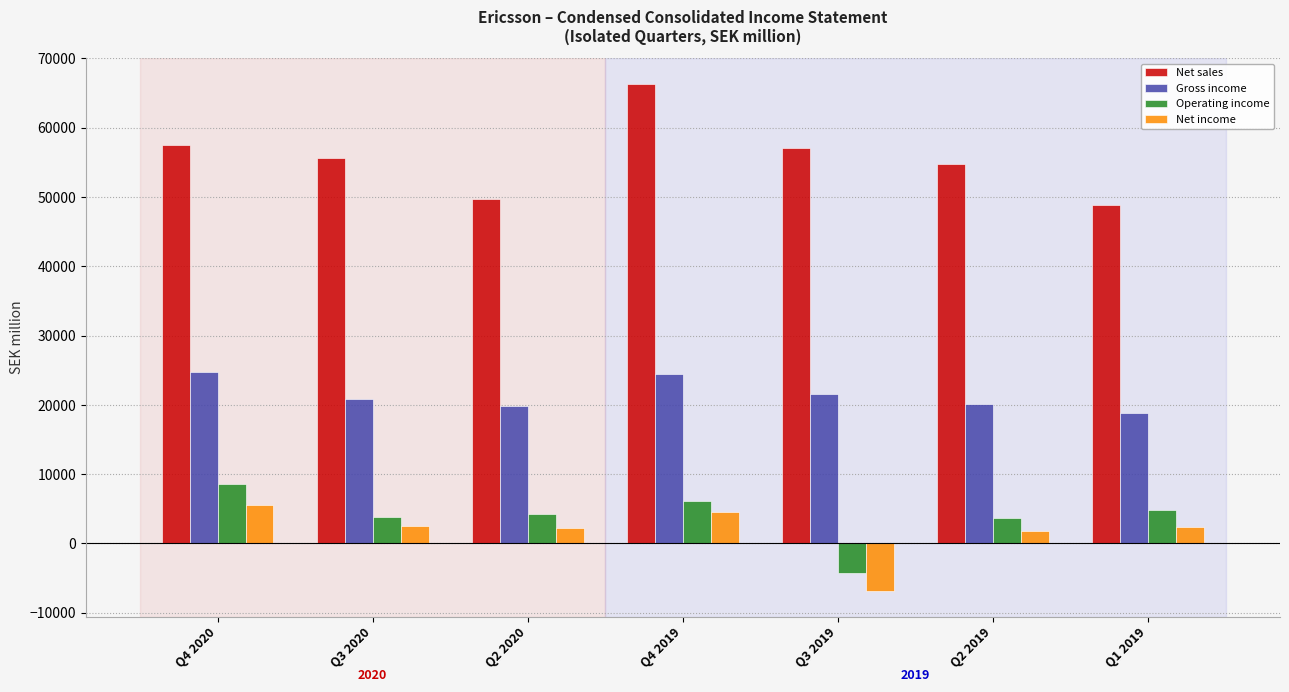

At Q4 2020, list the series in order from smallest to largest.

Net income, Operating income, Gross income, Net sales